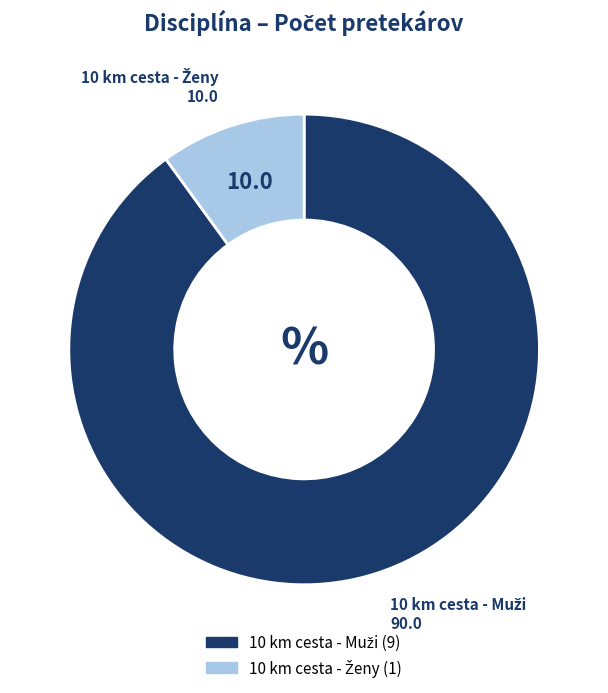

Is there any slice that represents more than half of the pie?

Yes